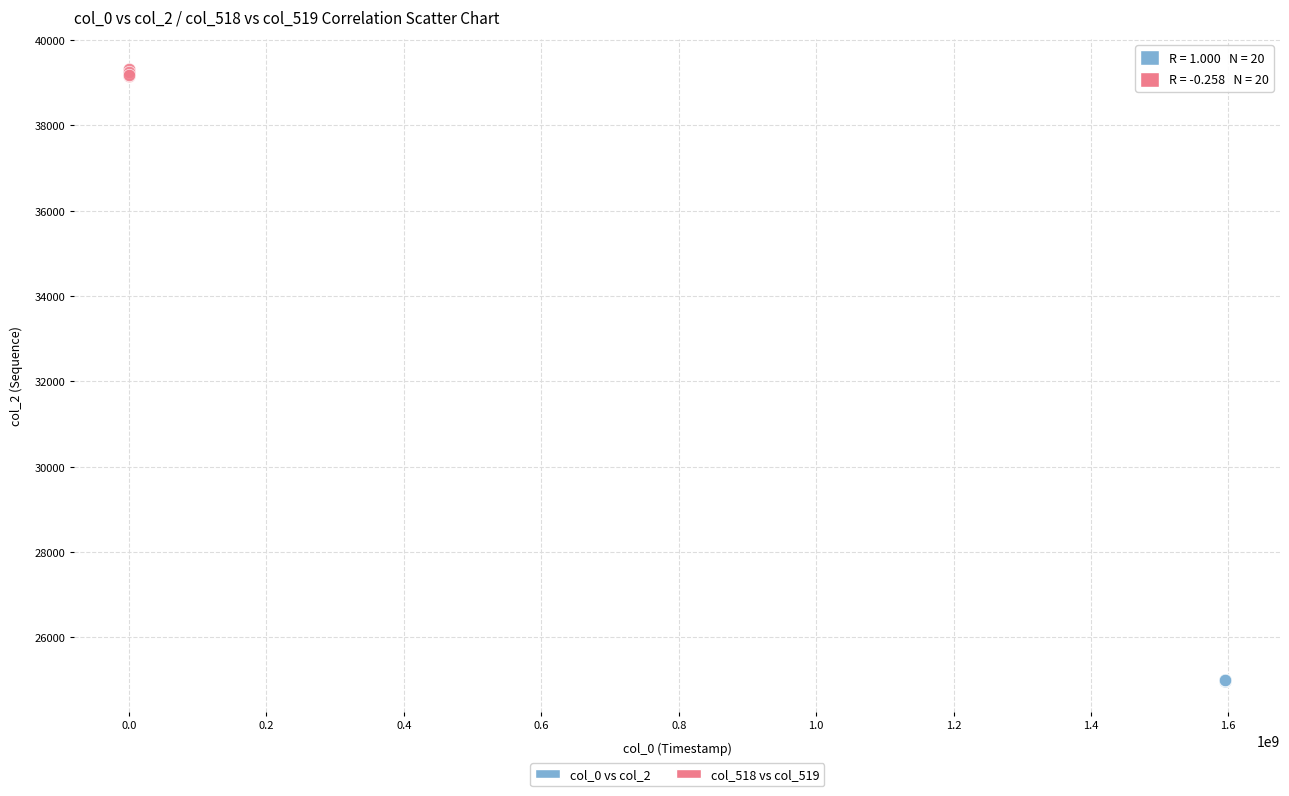

Which series has the widest spread of Y values?

col_518 vs col_519